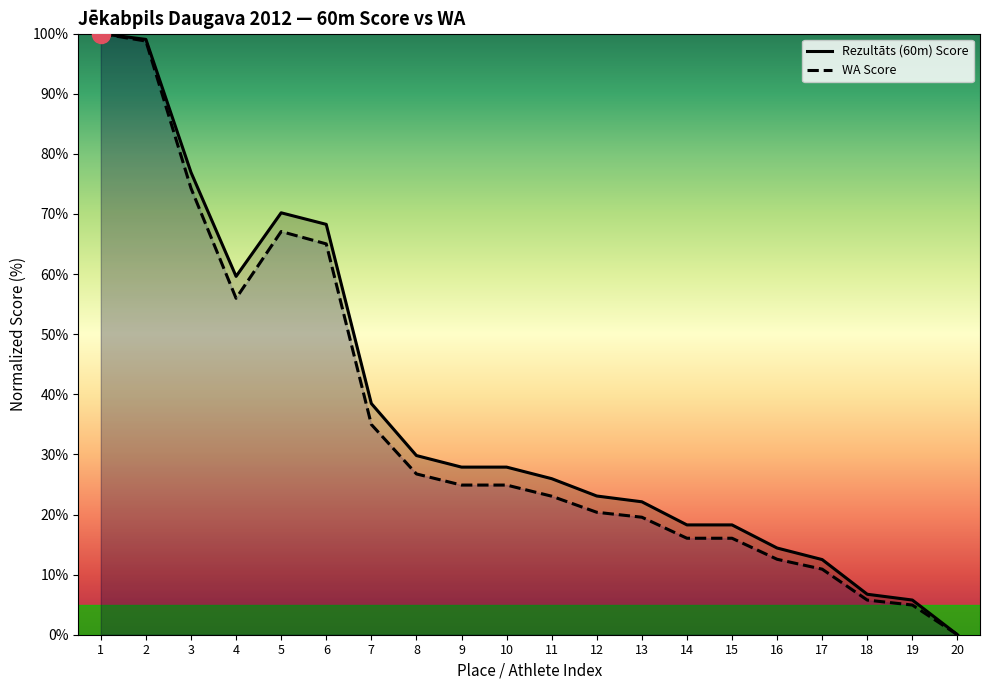

True or false: WA Score and Rezultāts (60m) Score cross at least once.

False